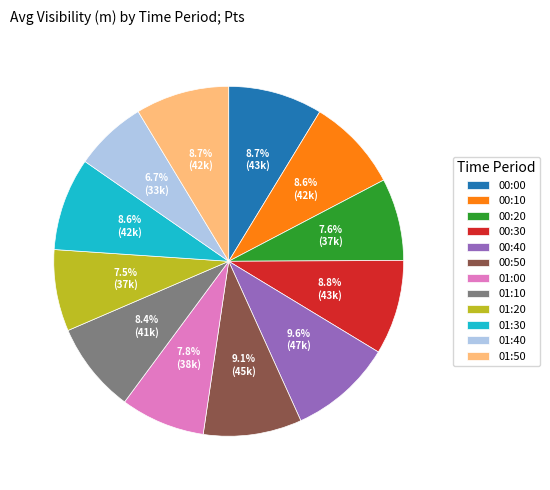

Is there a majority slice in this chart?

No